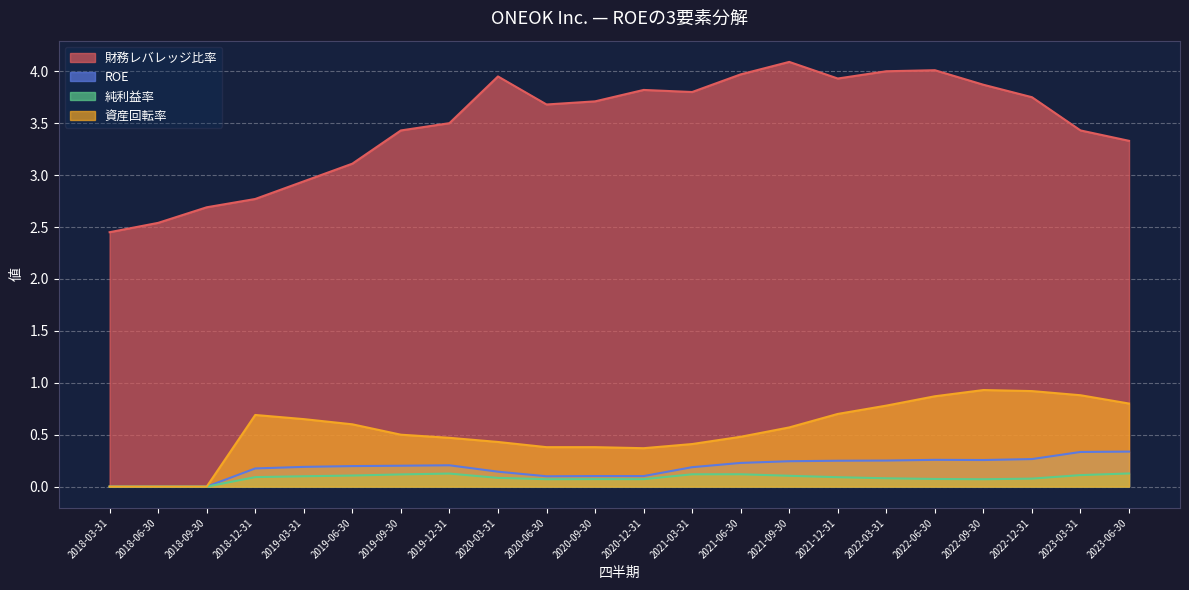

Reading right to left, what are all the values shown in this chart?

財務レバレッジ比率: 2023-06-30=3.3	2023-03-31=3.4	2022-12-31=3.8	2022-09-30=3.9	2022-06-30=4.0	2022-03-31=4.0	2021-12-31=3.9	2021-09-30=4.1	2021-06-30=4.0	2021-03-31=3.8	2020-12-31=3.8	2020-09-30=3.7	2020-06-30=3.7	2020-03-31=4.0	2019-12-31=3.5	2019-09-30=3.4	2019-06-30=3.1	2019-03-31=2.9	2018-12-31=2.8	2018-09-30=2.7	2018-06-30=2.5	2018-03-31=2.5
ROE: 2023-06-30=0.3	2023-03-31=0.3	2022-12-31=0.3	2022-09-30=0.3	2022-06-30=0.3	2022-03-31=0.3	2021-12-31=0.2	2021-09-30=0.2	2021-06-30=0.2	2021-03-31=0.2	2020-12-31=0.1	2020-09-30=0.1	2020-06-30=0.1	2020-03-31=0.1	2019-12-31=0.2	2019-09-30=0.2	2019-06-30=0.2	2019-03-31=0.2	2018-12-31=0.2	2018-09-30=0.0	2018-06-30=0.0	2018-03-31=0.0
純利益率: 2023-06-30=0.1	2023-03-31=0.1	2022-12-31=0.1	2022-09-30=0.1	2022-06-30=0.1	2022-03-31=0.1	2021-12-31=0.1	2021-09-30=0.1	2021-06-30=0.1	2021-03-31=0.1	2020-12-31=0.1	2020-09-30=0.1	2020-06-30=0.1	2020-03-31=0.1	2019-12-31=0.1	2019-09-30=0.1	2019-06-30=0.1	2019-03-31=0.1	2018-12-31=0.1	2018-09-30=0.0	2018-06-30=0.0	2018-03-31=0.0
資産回転率: 2023-06-30=0.8	2023-03-31=0.9	2022-12-31=0.9	2022-09-30=0.9	2022-06-30=0.9	2022-03-31=0.8	2021-12-31=0.7	2021-09-30=0.6	2021-06-30=0.5	2021-03-31=0.4	2020-12-31=0.4	2020-09-30=0.4	2020-06-30=0.4	2020-03-31=0.4	2019-12-31=0.5	2019-09-30=0.5	2019-06-30=0.6	2019-03-31=0.7	2018-12-31=0.7	2018-09-30=0.0	2018-06-30=0.0	2018-03-31=0.0